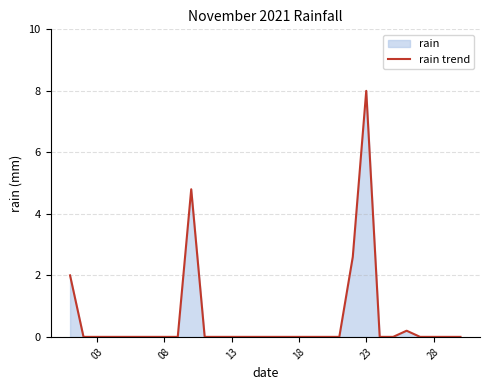

Is it true that the value at 13 is 0.0?

True